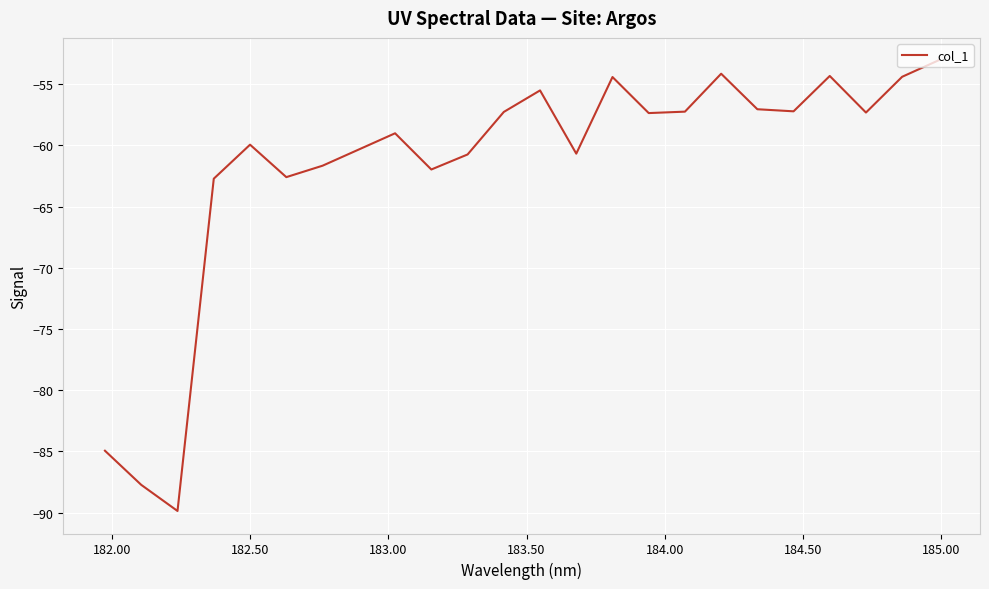

What is the difference between the maximum and minimum values?

36.8